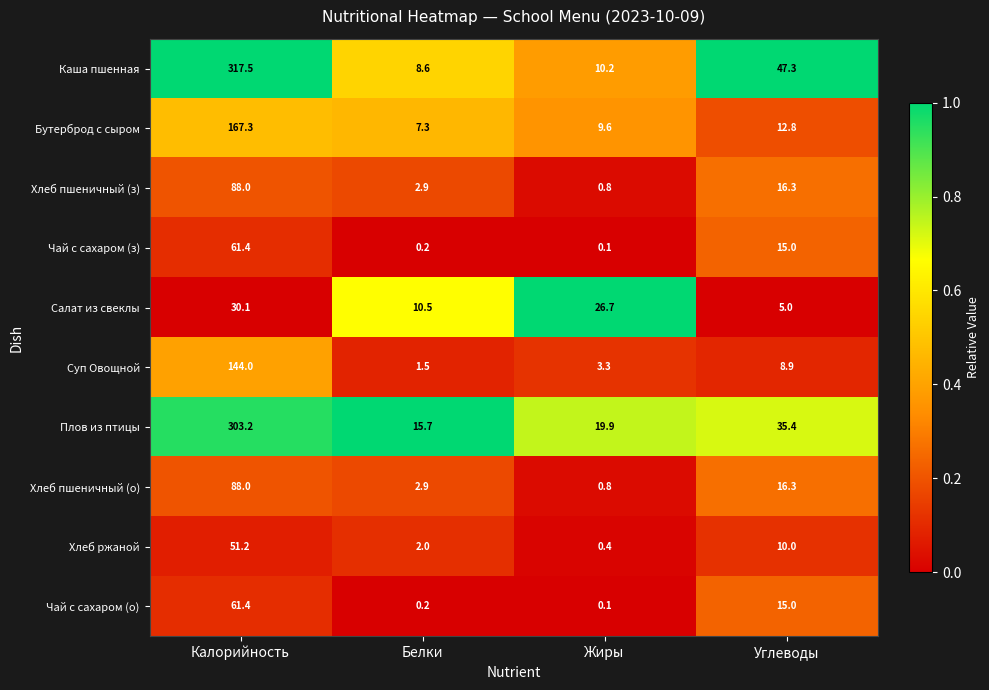

At which label is Салат из свеклы closest to 17?

Белки